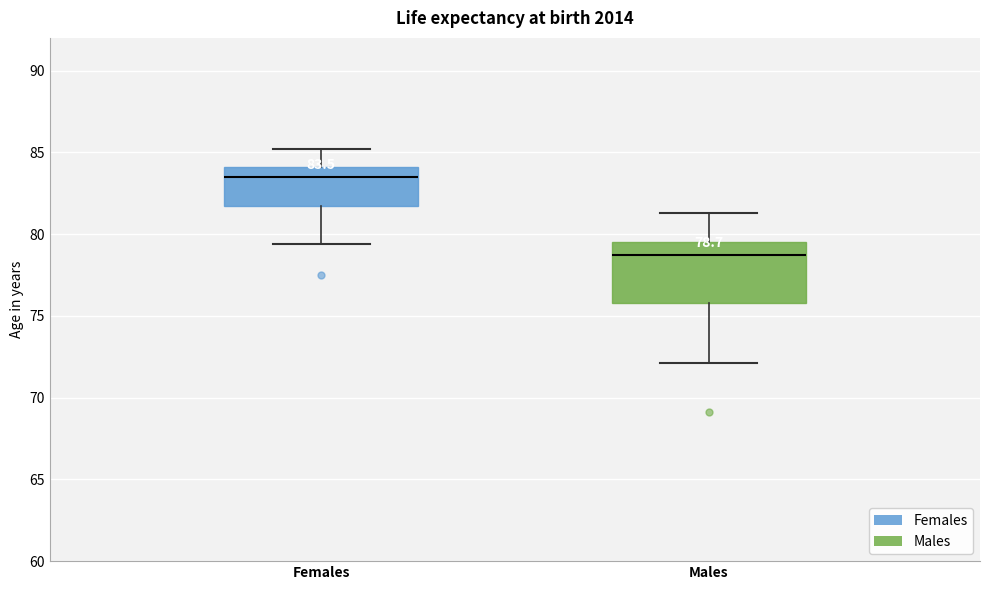

Which box is the tallest, from its lower edge to its upper edge?

Males